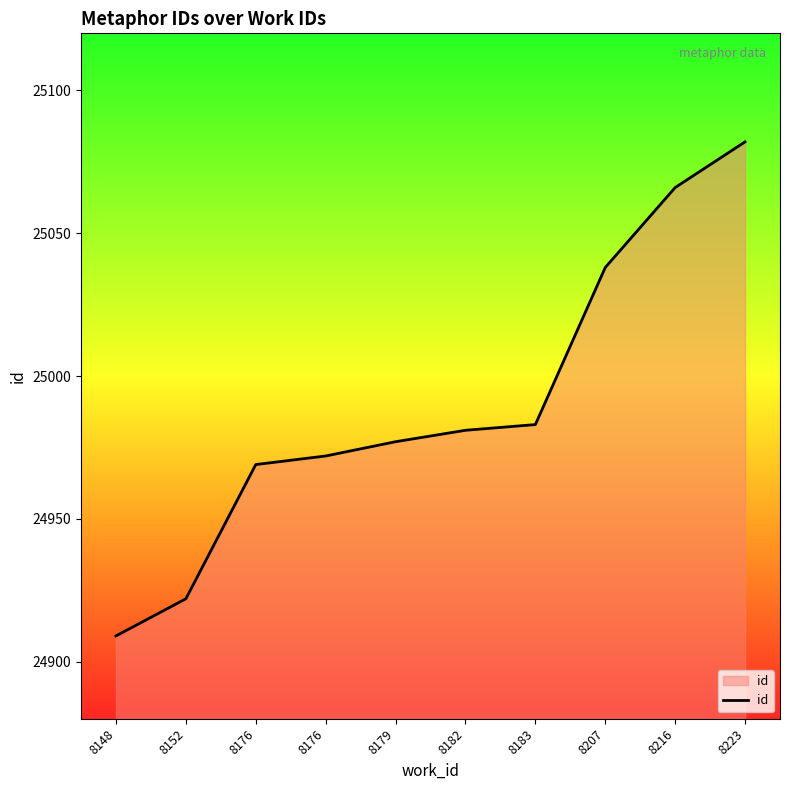

Does the chart display data point markers on the line(s)?

No